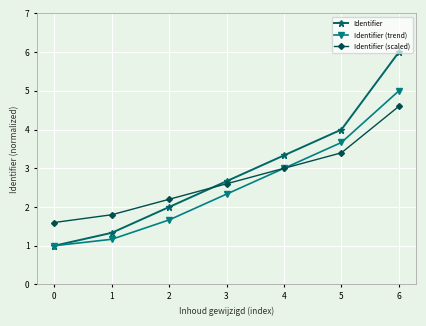

What is the total value across all series at 2?

5.9